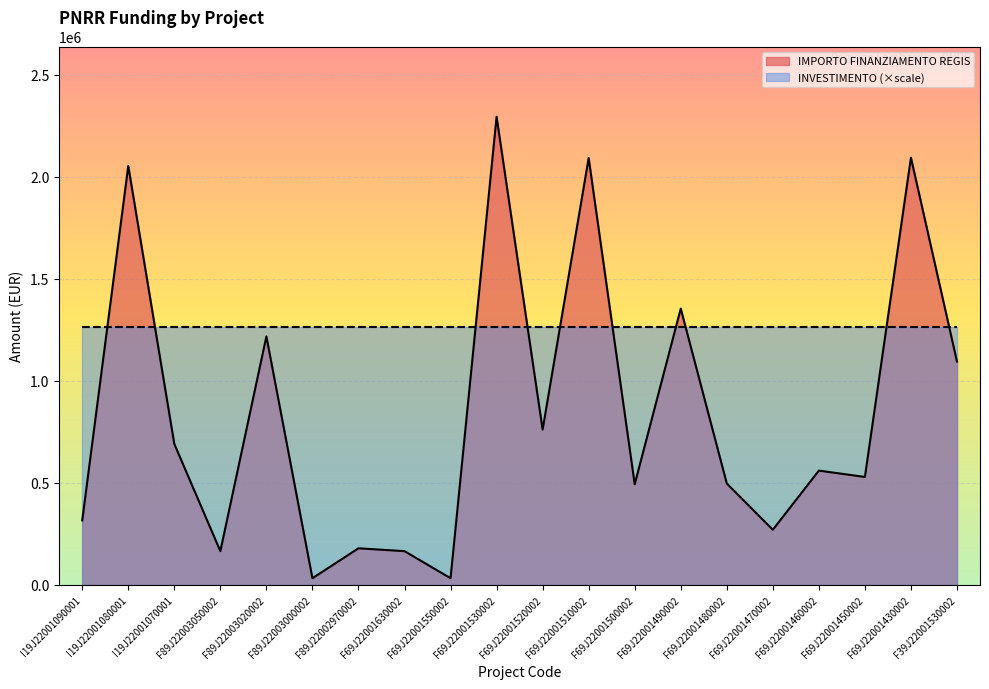

Reading left to right, extract all data points from this chart.

I19J22001090001=316152.0	I19J22001080001=2053998.0	I19J22001070001=691068.0	F89J22003050002=165553.7	F89J22003020002=1218141.0	F89J22003000002=32928.8	F89J22002970002=179585.6	F69J22001630002=165553.7	F69J22001550002=32928.8	F69J22001530002=2295164.0	F69J22001520002=761365.0	F69J22001510002=2092533.7	F69J22001500002=493612.2	F69J22001490002=1354560.0	F69J22001480002=497328.3	F69J22001470002=270520.0	F69J22001460002=560429.4	F69J22001450002=529281.2	F69J22001430002=2094550.0	F39J22001530002=1095000.0